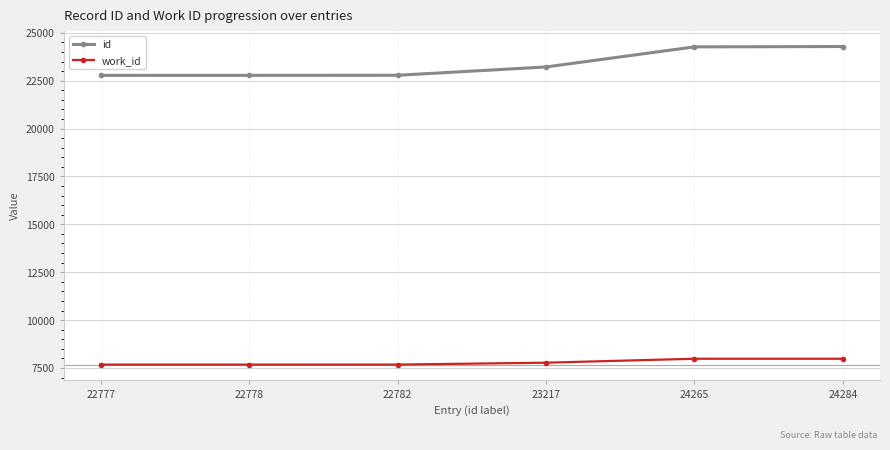

True or false: work_id and id cross at least once.

False